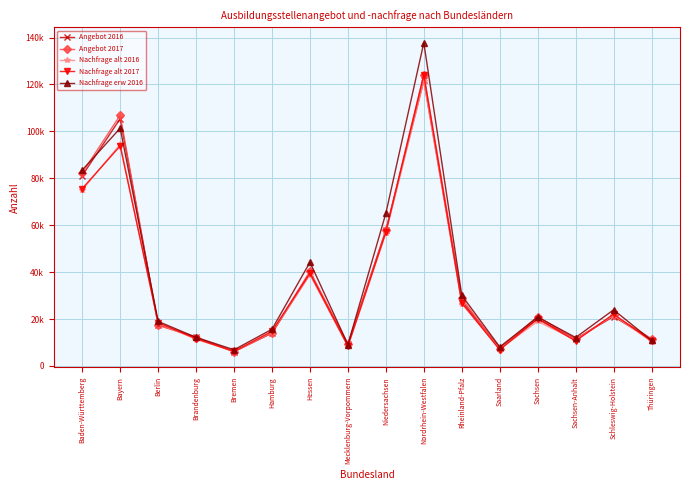

What are all the series names shown in the legend?

Angebot 2016, Angebot 2017, Nachfrage alt 2016, Nachfrage alt 2017, Nachfrage erw 2016